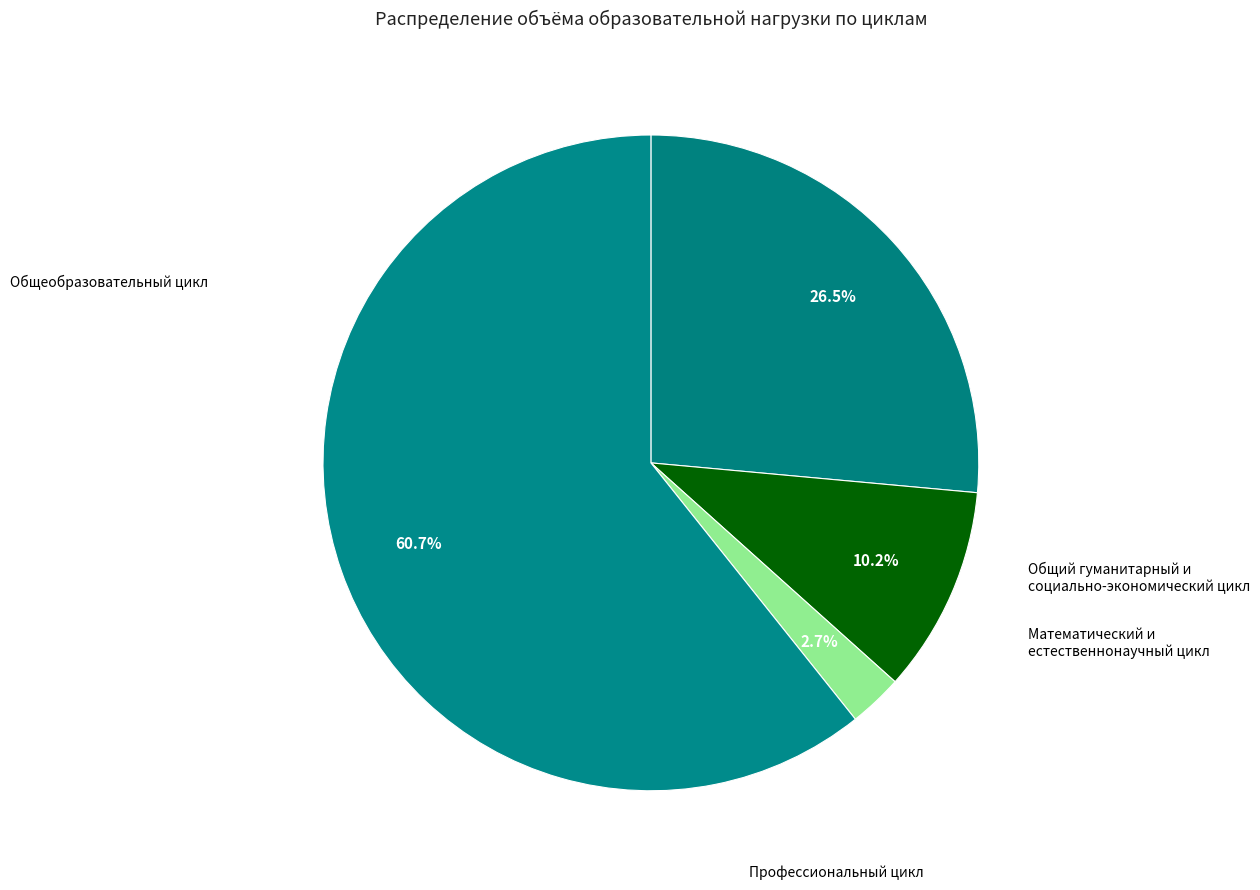

Rank the categories by value from highest to lowest.

Профессиональный цикл, Общеобразовательный цикл, Общий гуманитарный и социально-экономический цикл, Математический и общий естественнонаучный цикл